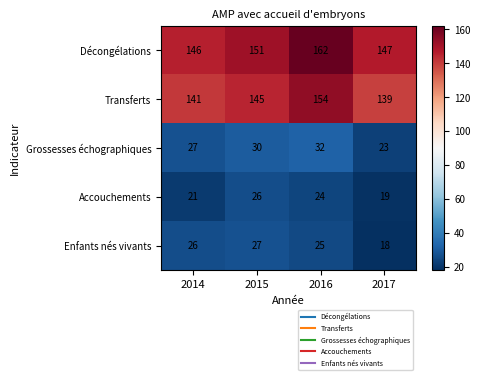

Reading right to left, transcribe all the data shown in this chart.

Décongélations: 2017=147	2016=162	2015=151	2014=146
Transferts: 2017=139	2016=154	2015=145	2014=141
Grossesses échographiques: 2017=23	2016=32	2015=30	2014=27
Accouchements: 2017=19	2016=24	2015=26	2014=21
Enfants nés vivants: 2017=18	2016=25	2015=27	2014=26